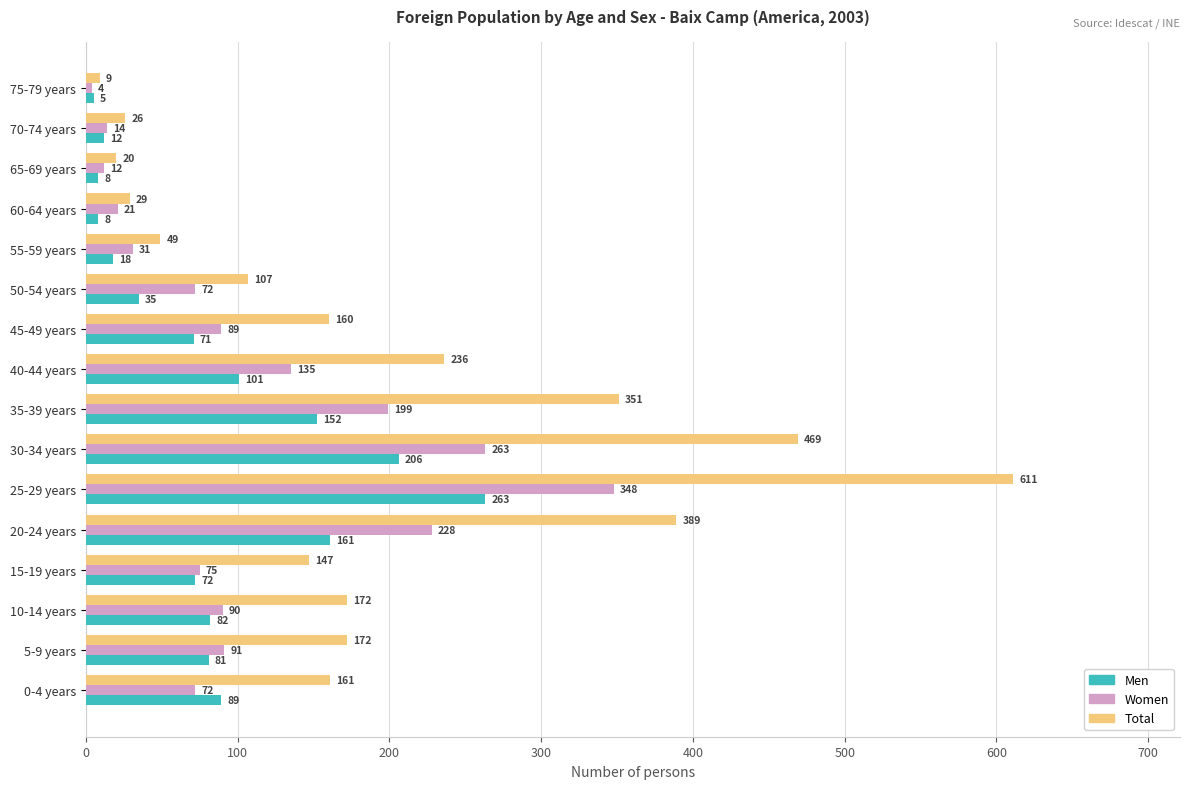

At which category does the chart reach its minimum across all series?

75-79 years